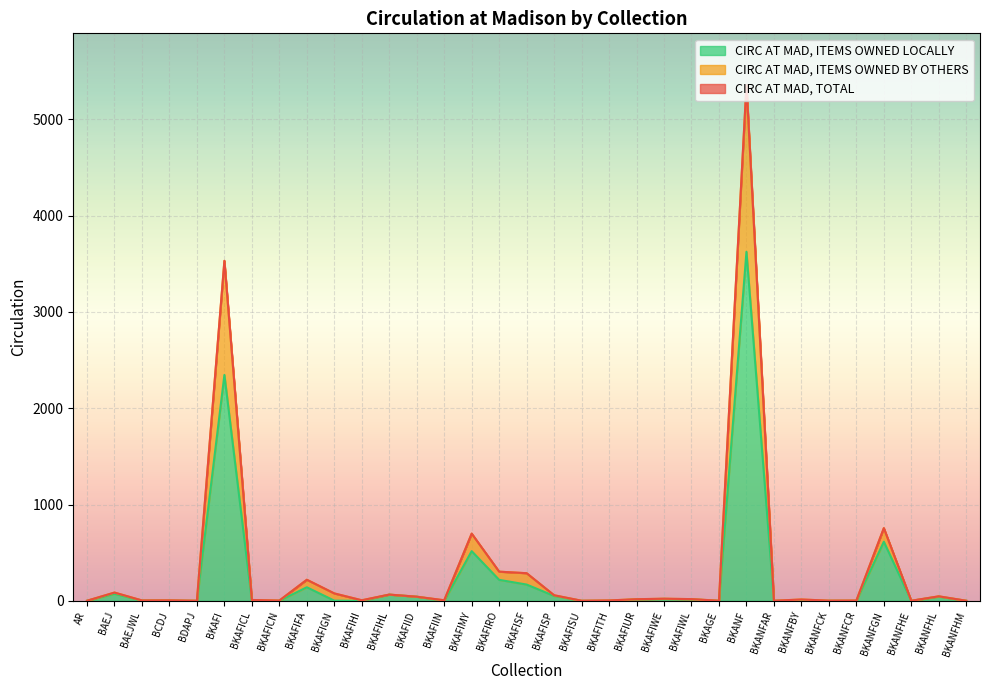

The value of CIRC AT MAD, ITEMS OWNED LOCALLY at BCDJ is 0. True or false?

False